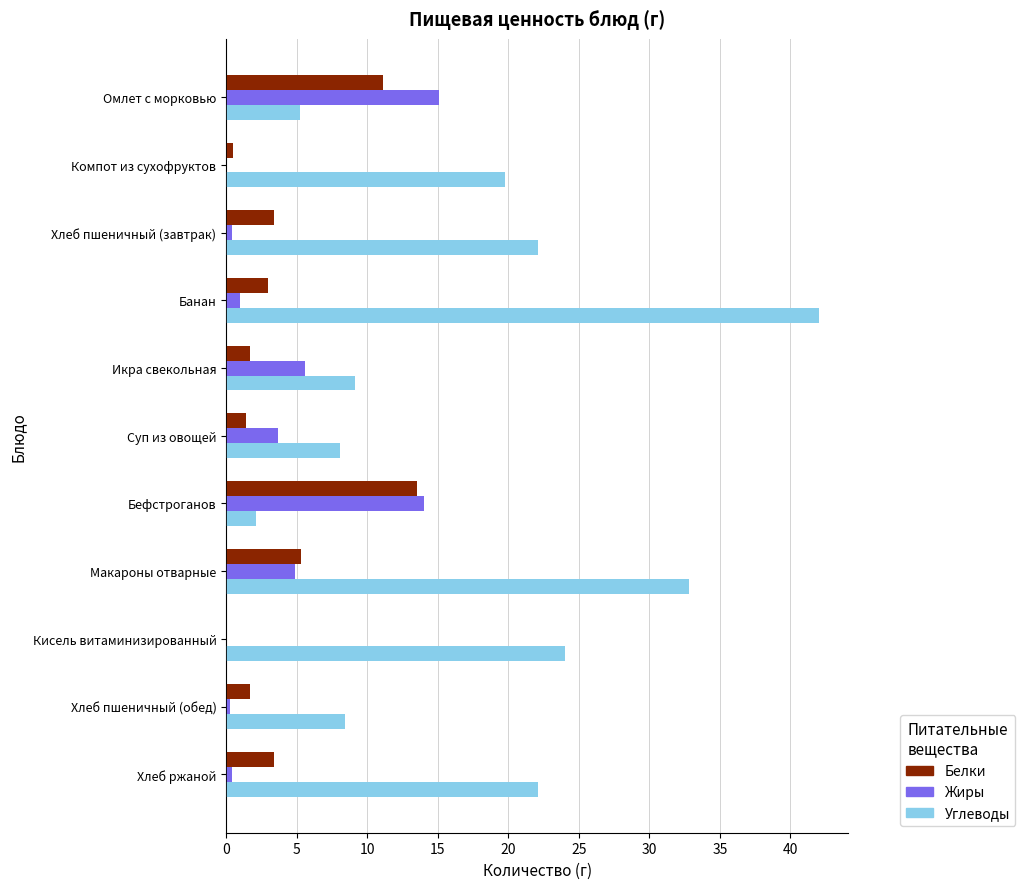

What is the average value of the Жиры series?

4.1